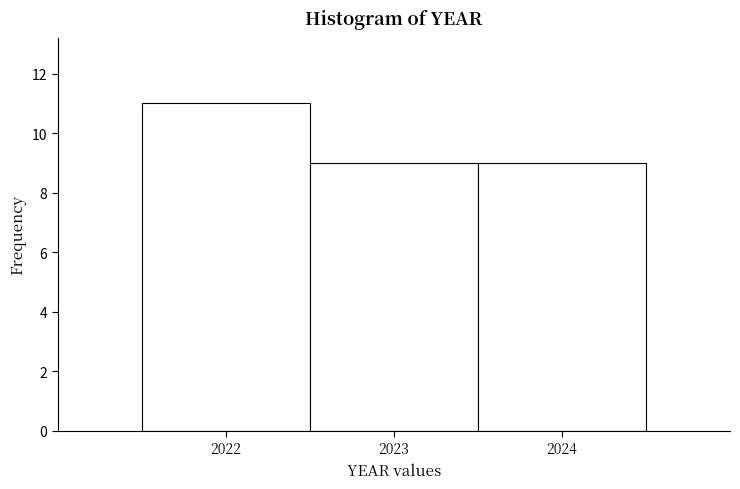

Which range on the x-axis has the tallest bar?

2021.5 to 2022.5